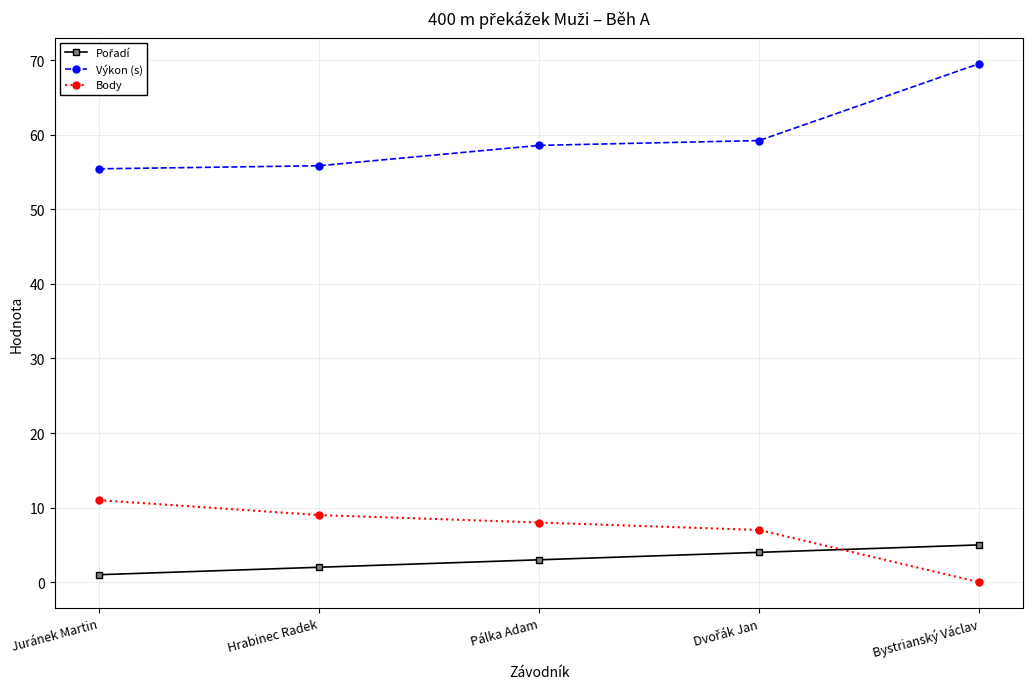

Which series has the largest total across all categories?

Výkon (s)